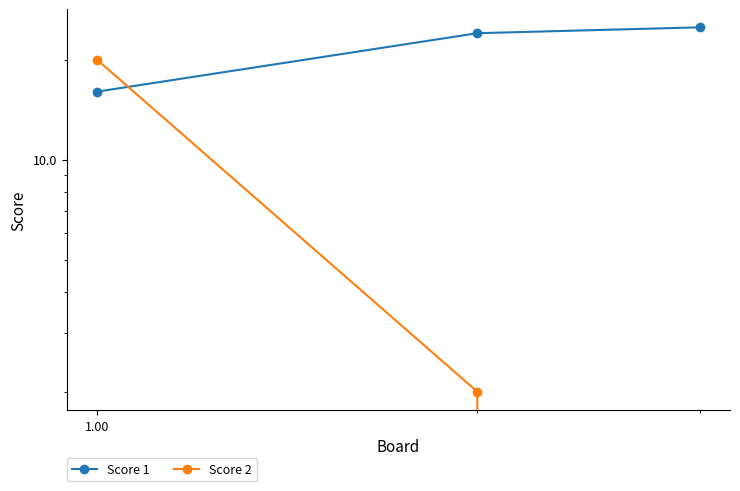

Is the value of Score 1 at 1.00 greater than the value of Score 2 at 0.01?

Yes